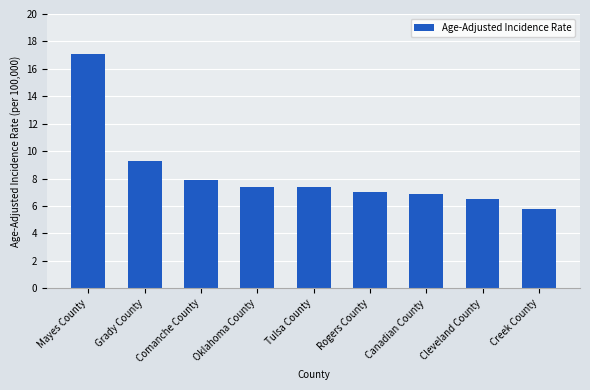

At which category does the chart reach its minimum across all series?

Creek County